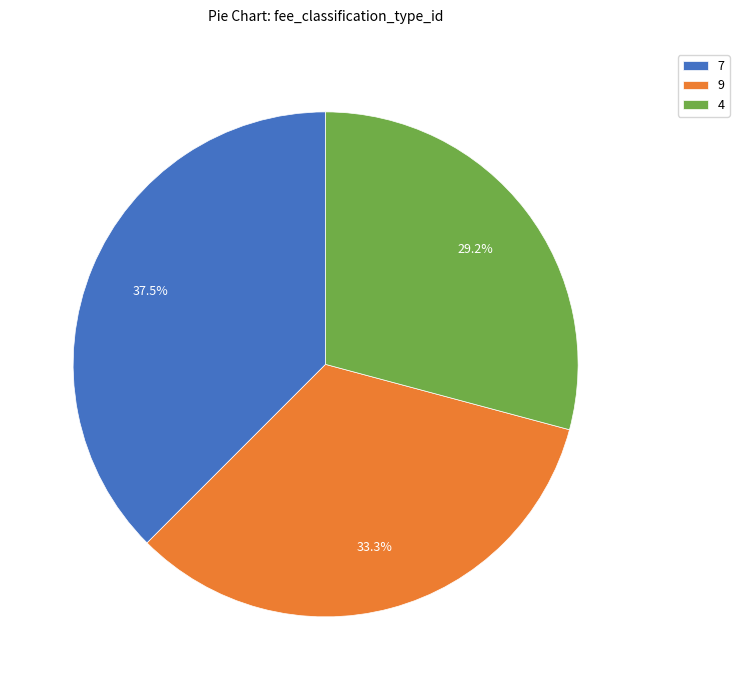

Is there any slice that represents more than half of the pie?

No